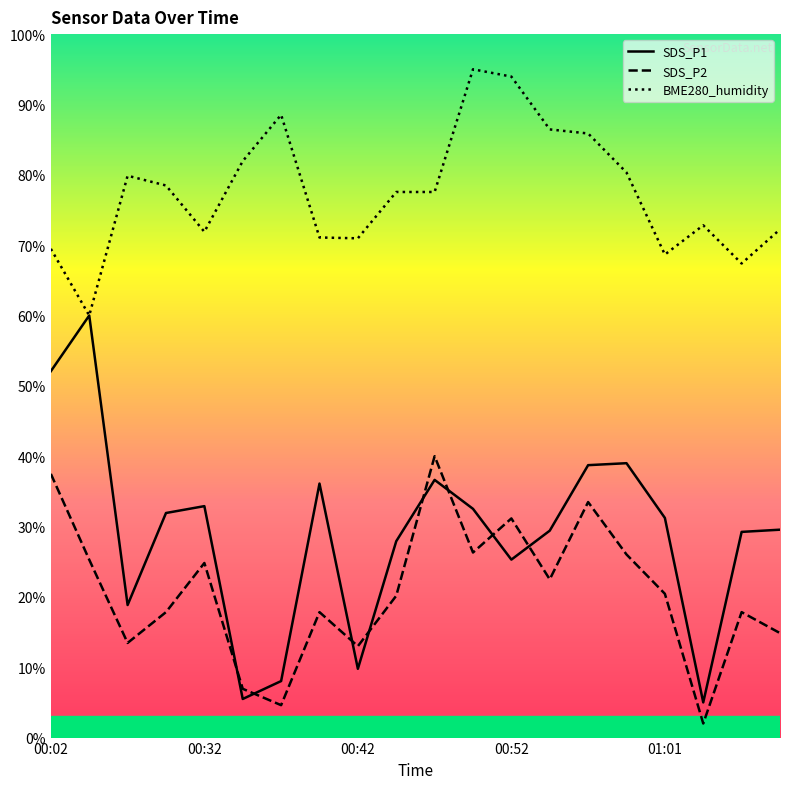

At how many categories does at least one series exceed 63?

19